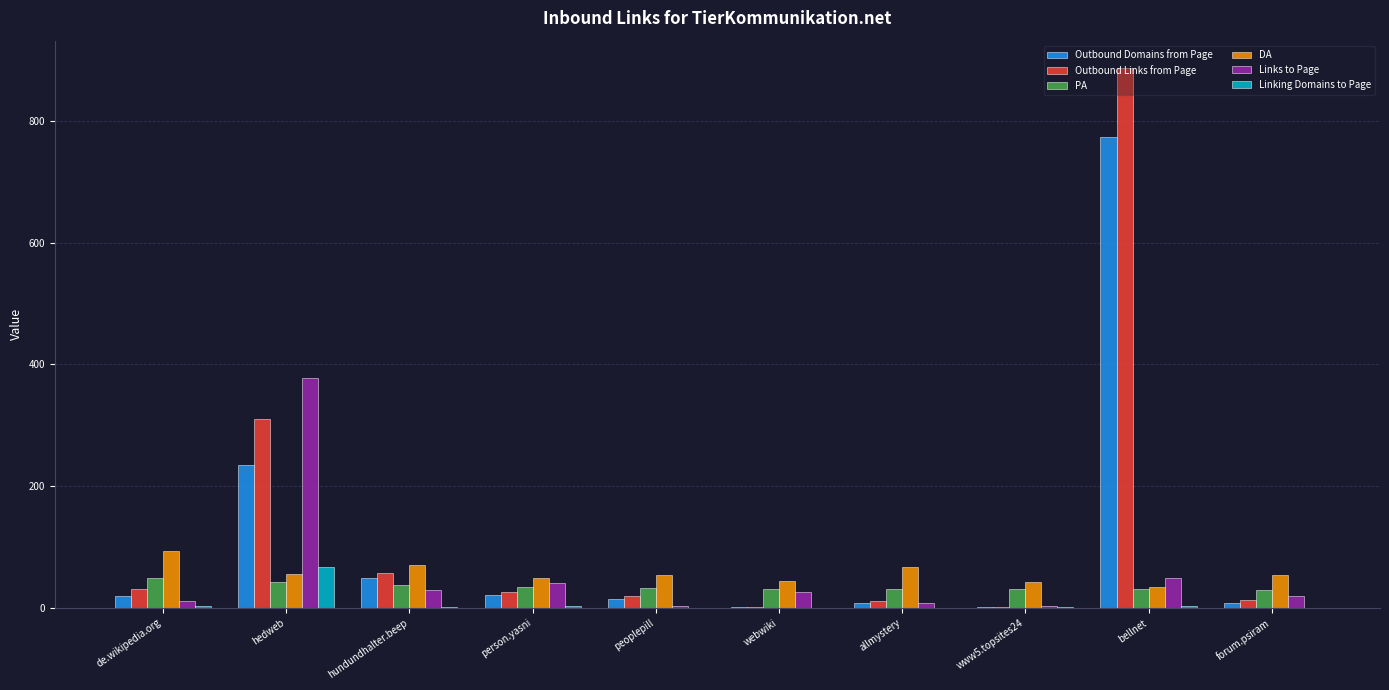

What is the average value of the Links to Page series?

57